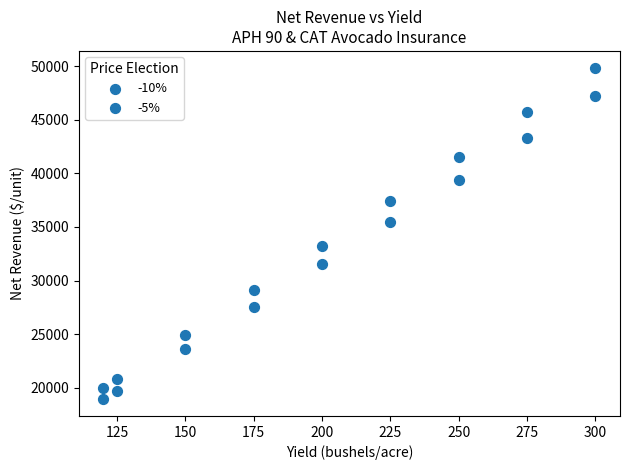

Count the number of points in this scatter plot.

18